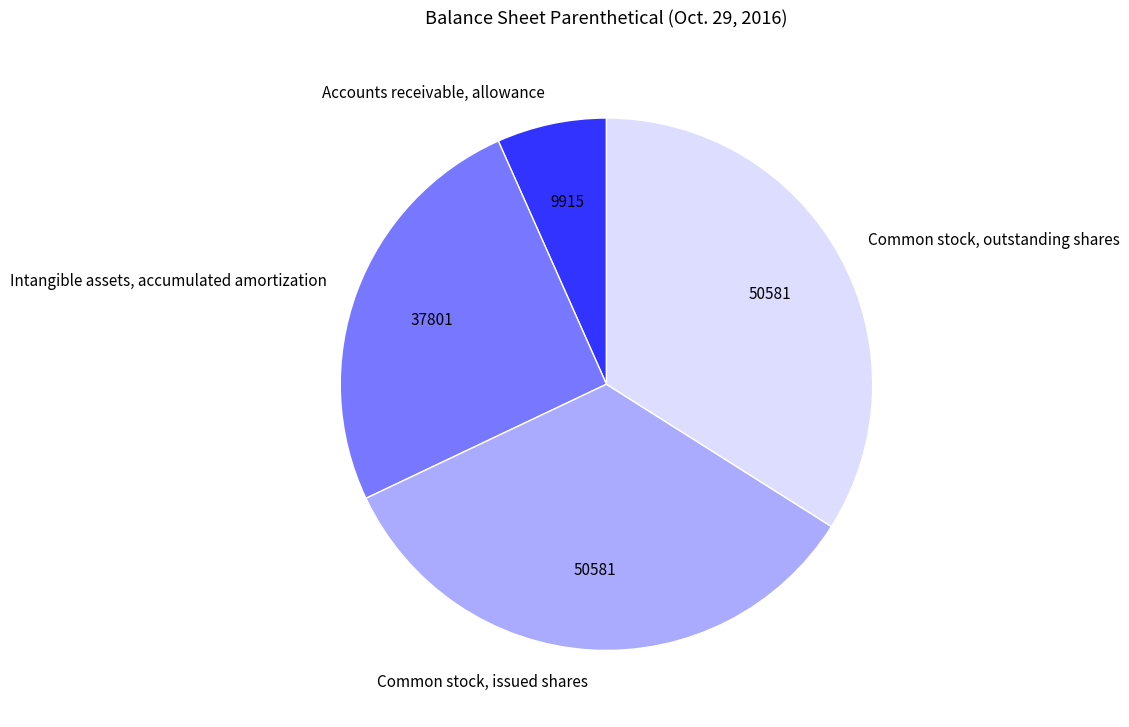

What is the ratio of the value at Intangible assets, accumulated amortization to the value at Common stock, outstanding shares?

0.7